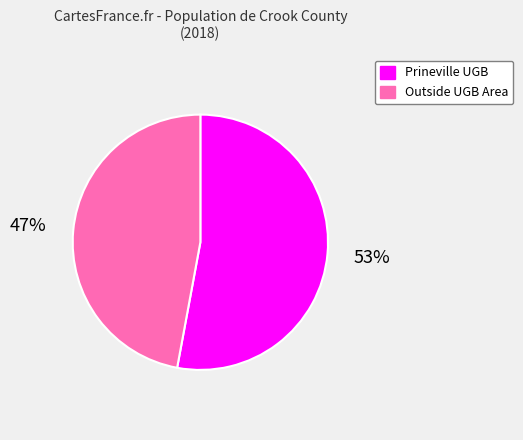

Do Outside UGB Area and Prineville UGB together represent more than half of the pie?

Yes